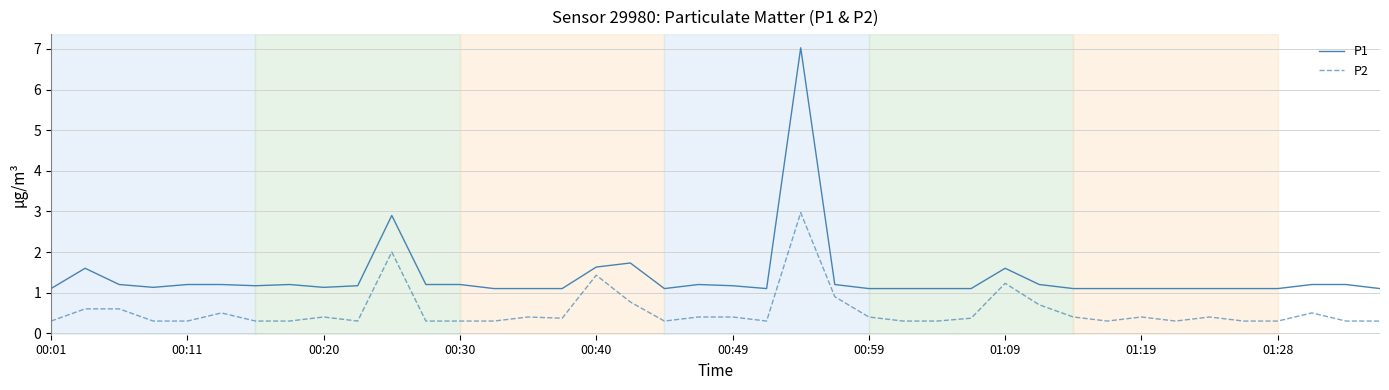

True or false: P1 and P2 cross at least once.

False